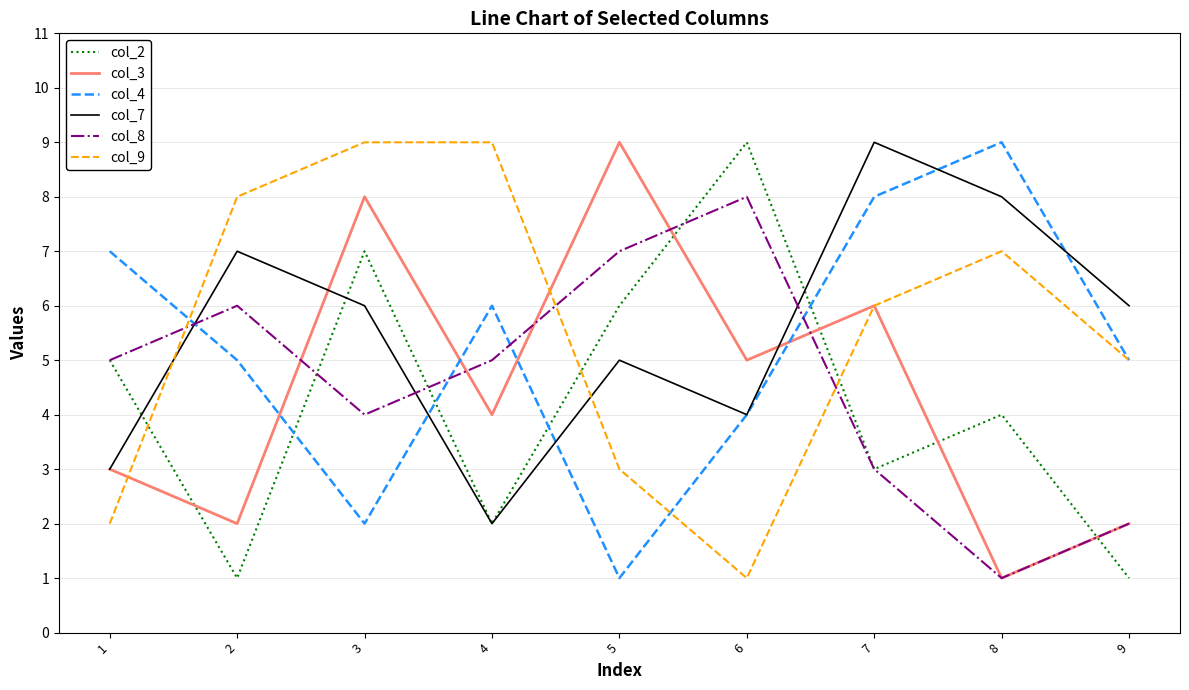

True or false: col_8 and col_3 cross at least once.

True